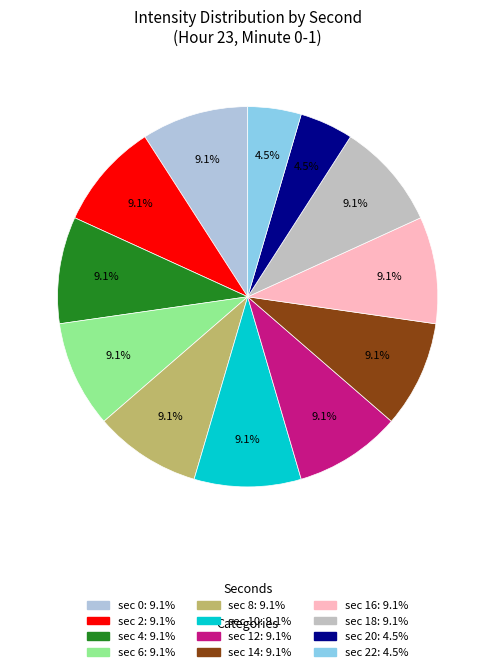

Count the number of slices in the pie.

12